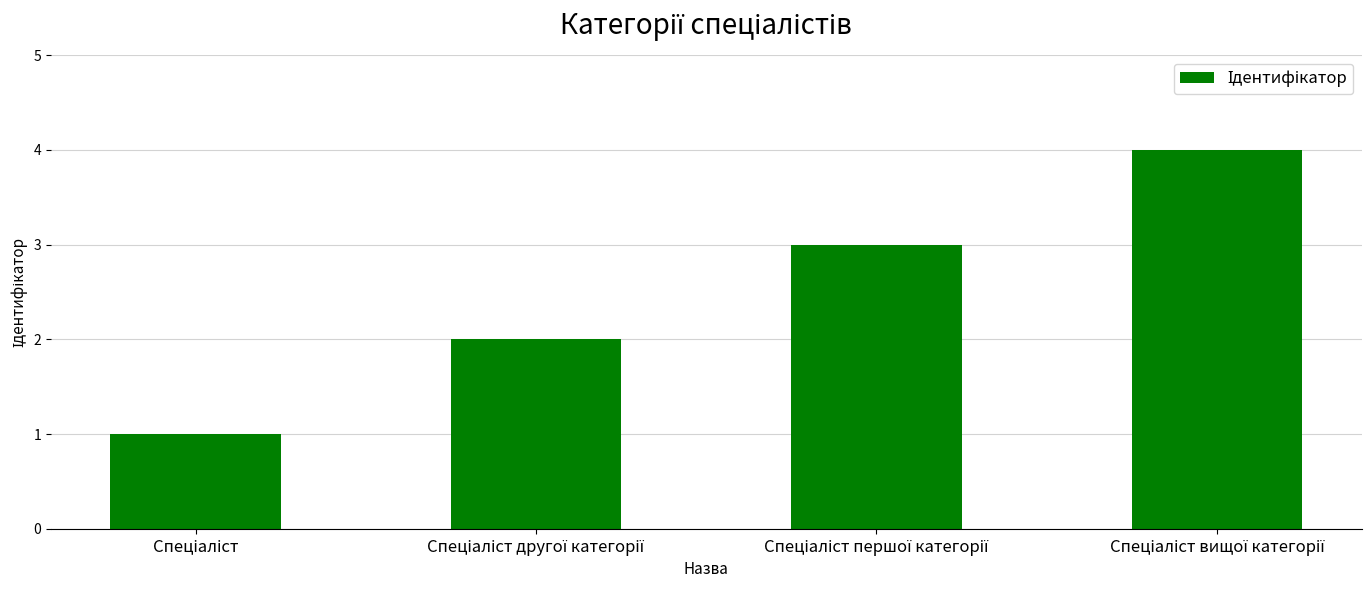

What is the sum of all values?

10